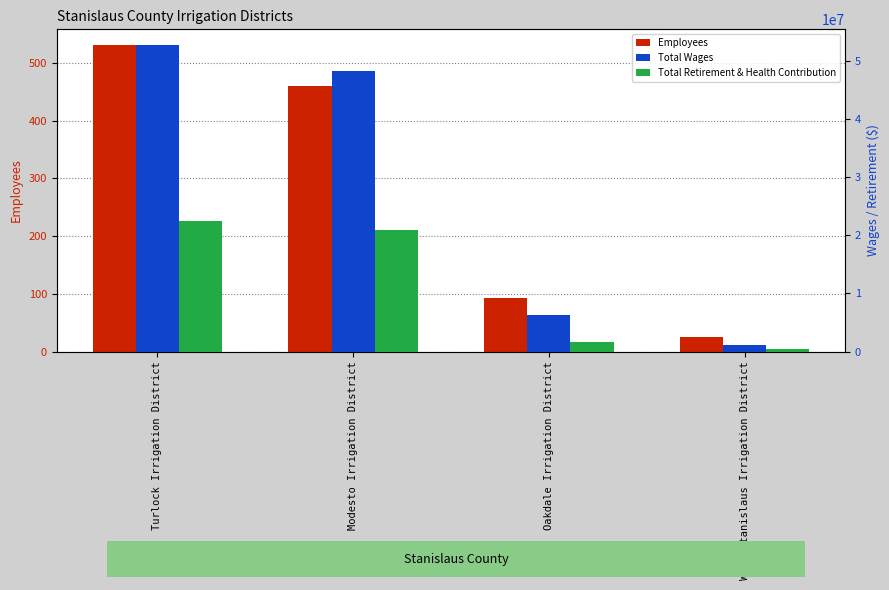

Does the chart contain stacked bars?

No